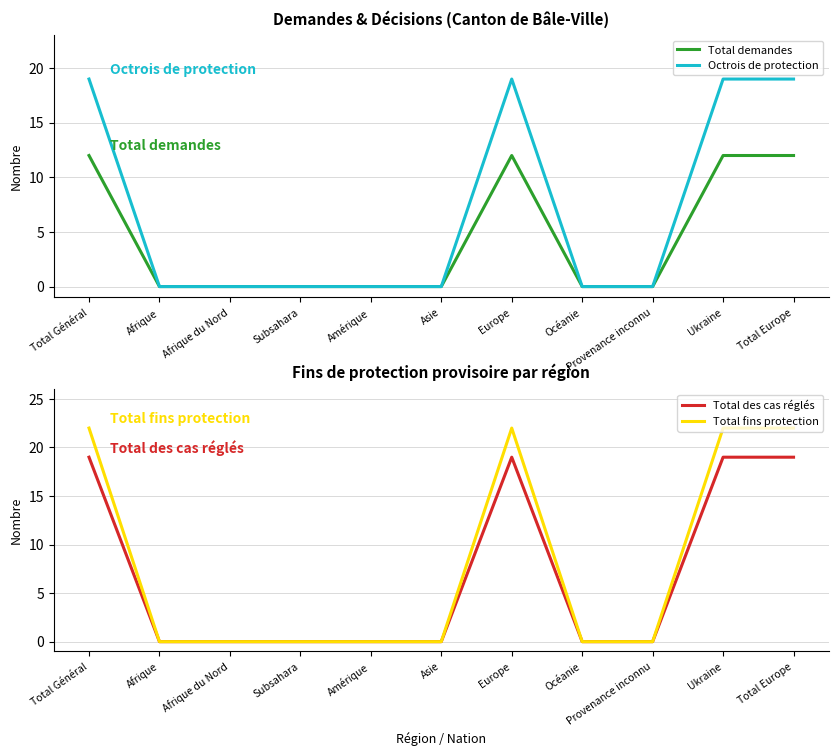

What is the average value of the Total des cas réglés series?

7